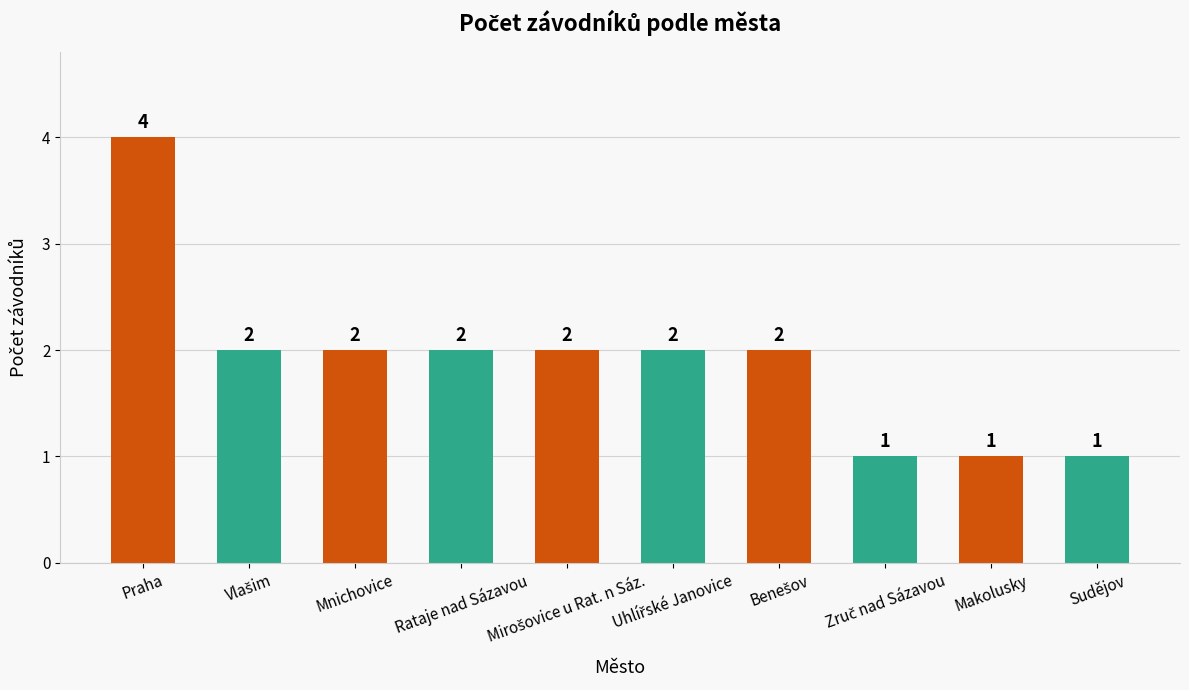

What is the difference between the maximum and minimum values?

3